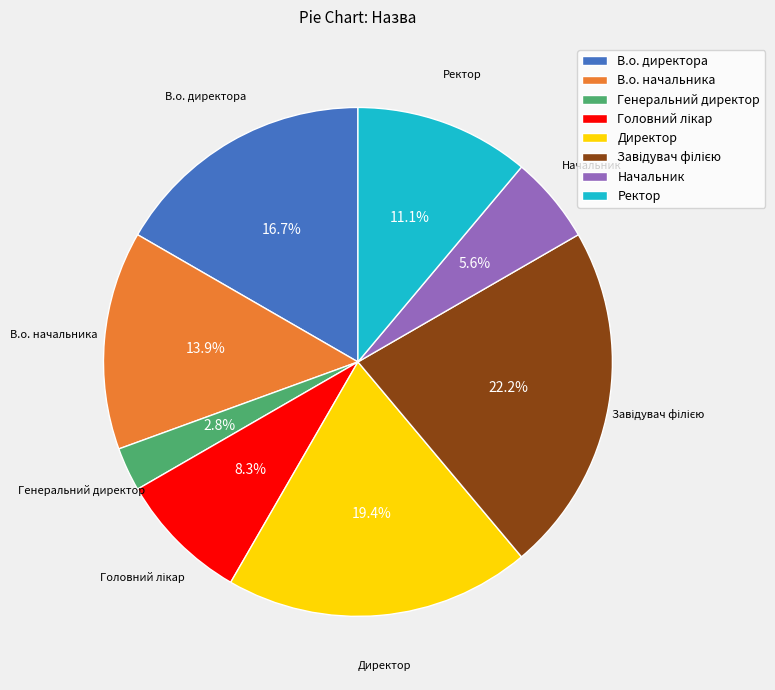

Is the sum of Начальник and Ректор greater than half?

No